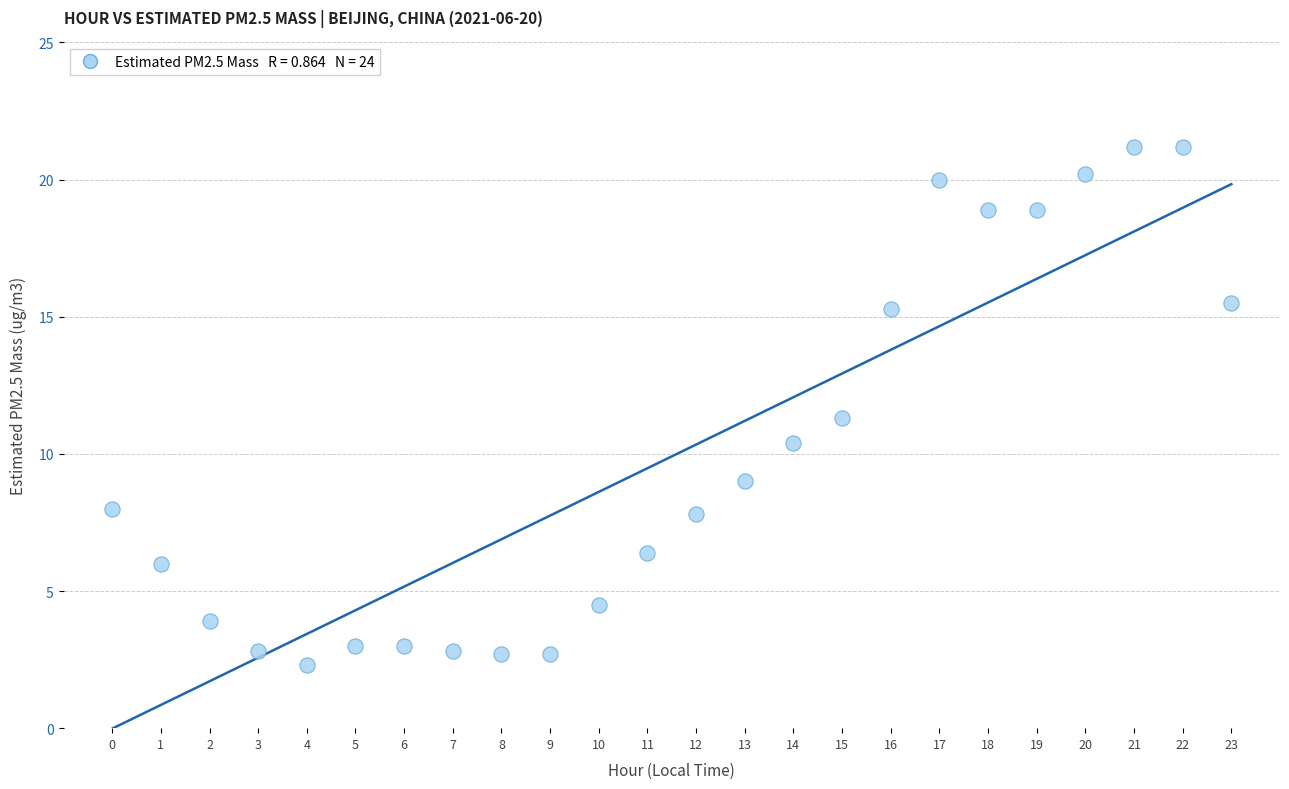

What Y value in the scatter plot is closest to 11?

11.3